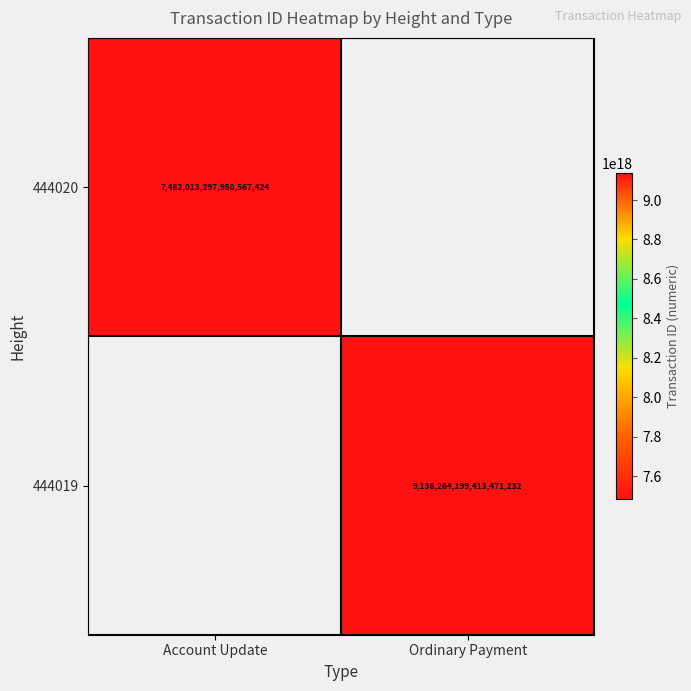

The value of 444020 at Account Update is 7482013297950567424. True or false?

True